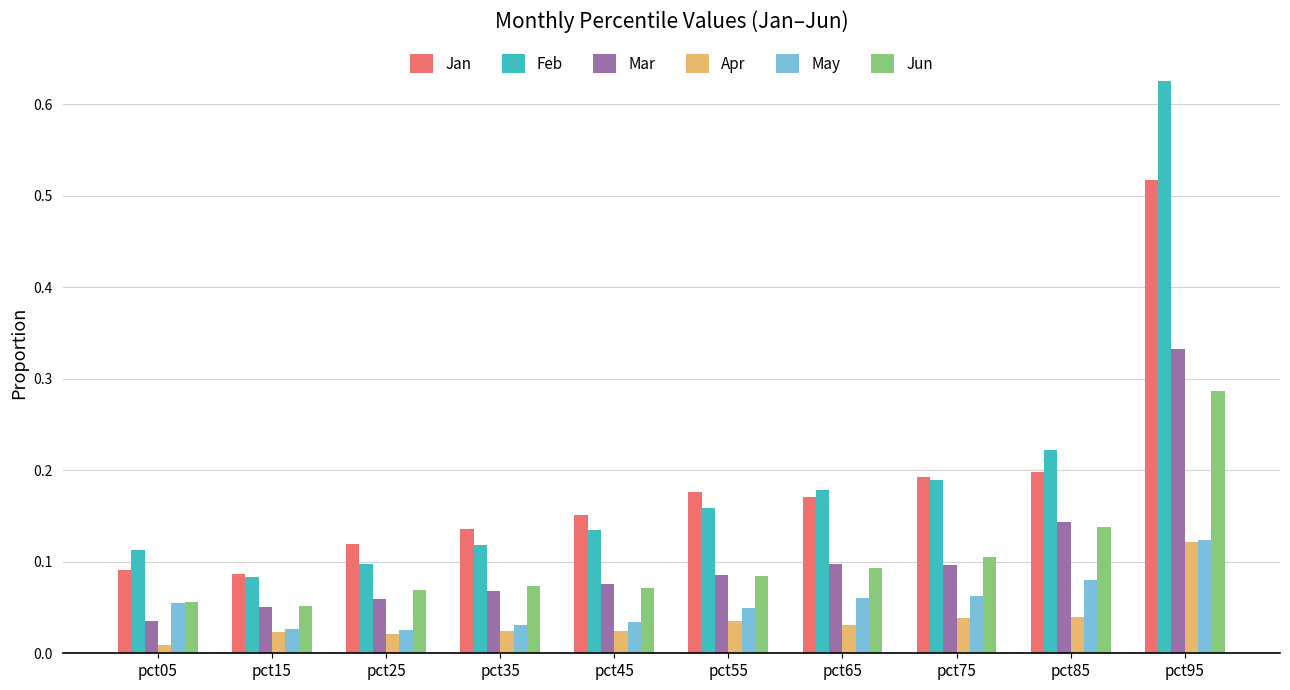

The value of Mar at pct25 is 0.1. True or false?

True